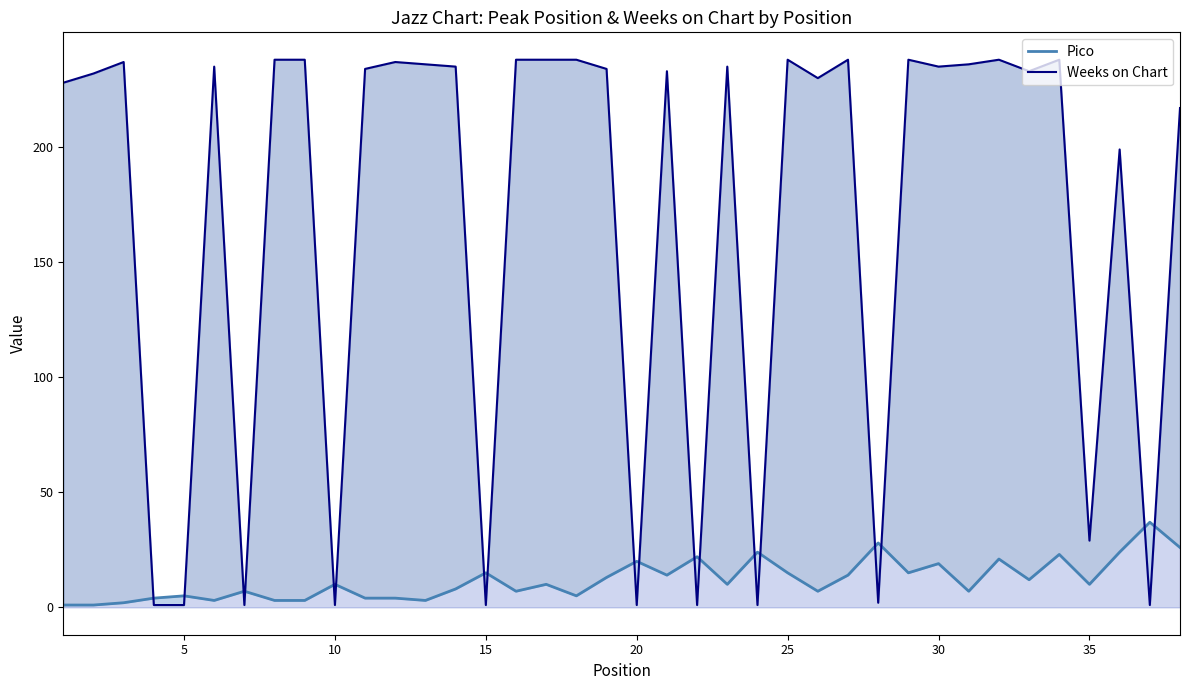

What is the average value of the Weeks on Chart series?

167